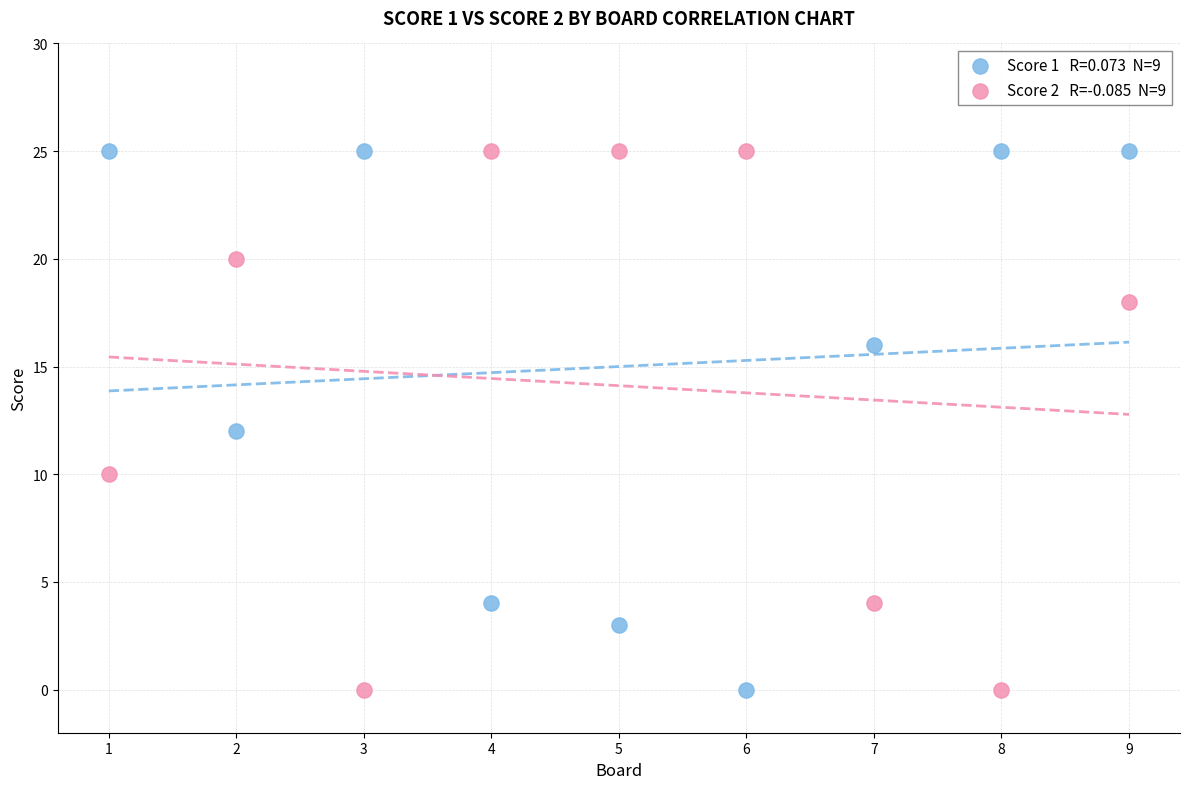

Across all data points, what is the range of Y values (max minus min)?

25